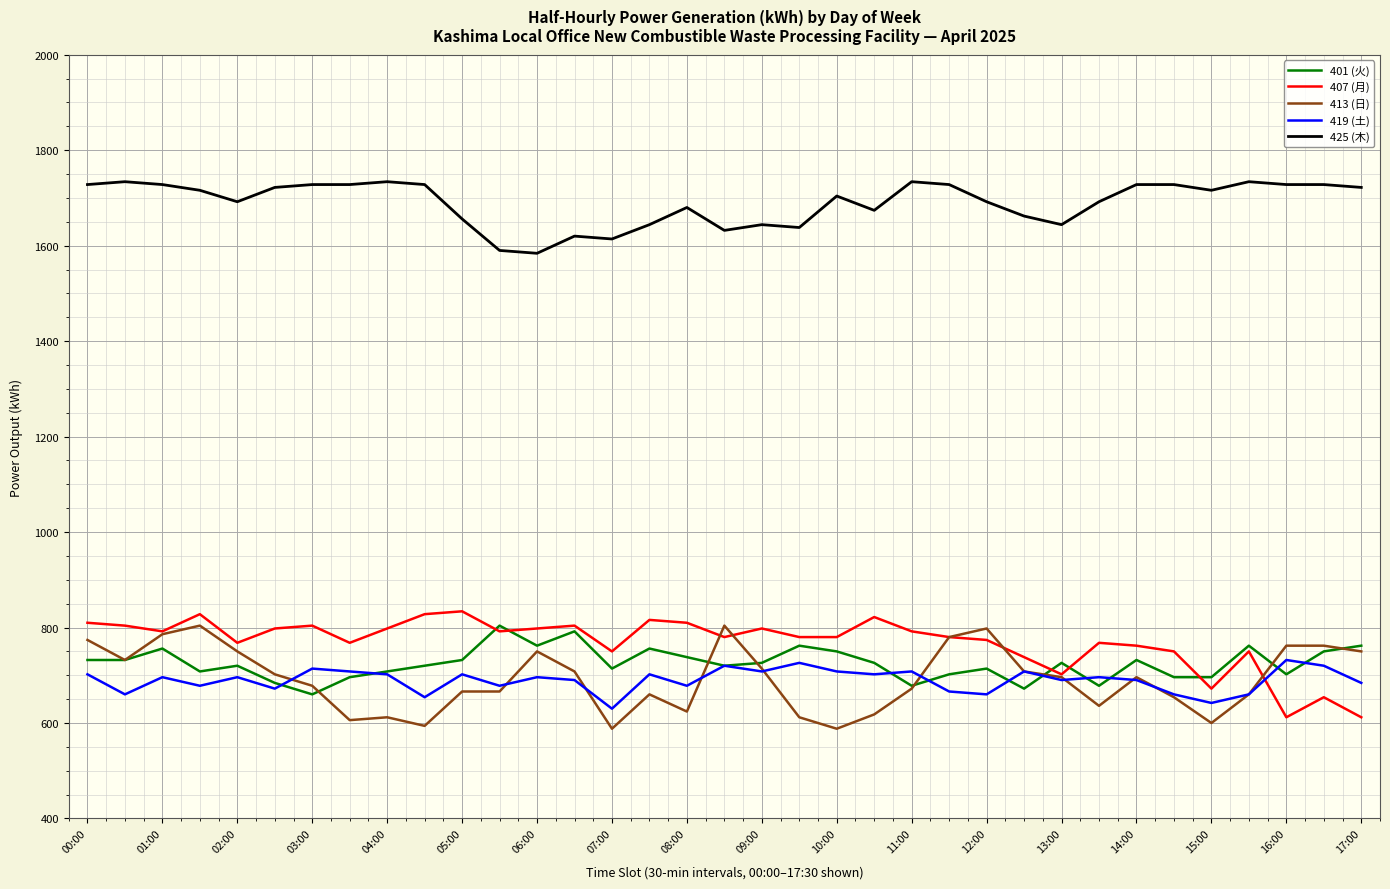

What is the minimum value for 413 (日)?

588